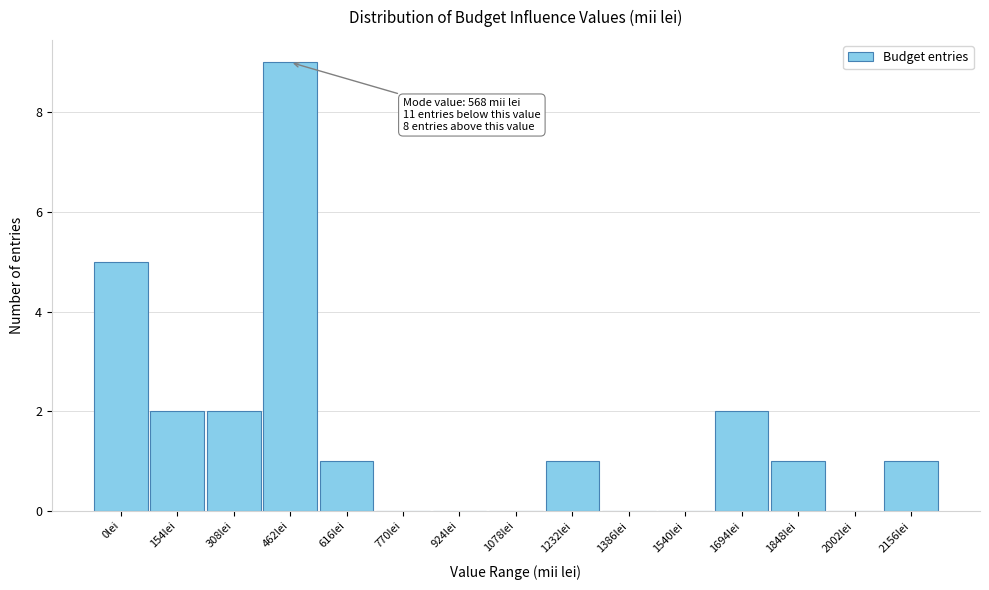

Reading left to right, transcribe all the data shown in this chart.

0lei=5	154lei=2	308lei=2	462lei=9	616lei=1	770lei=0	924lei=0	1078lei=0	1232lei=1	1386lei=0	1540lei=0	1694lei=2	1848lei=1	2002lei=0	2156lei=1